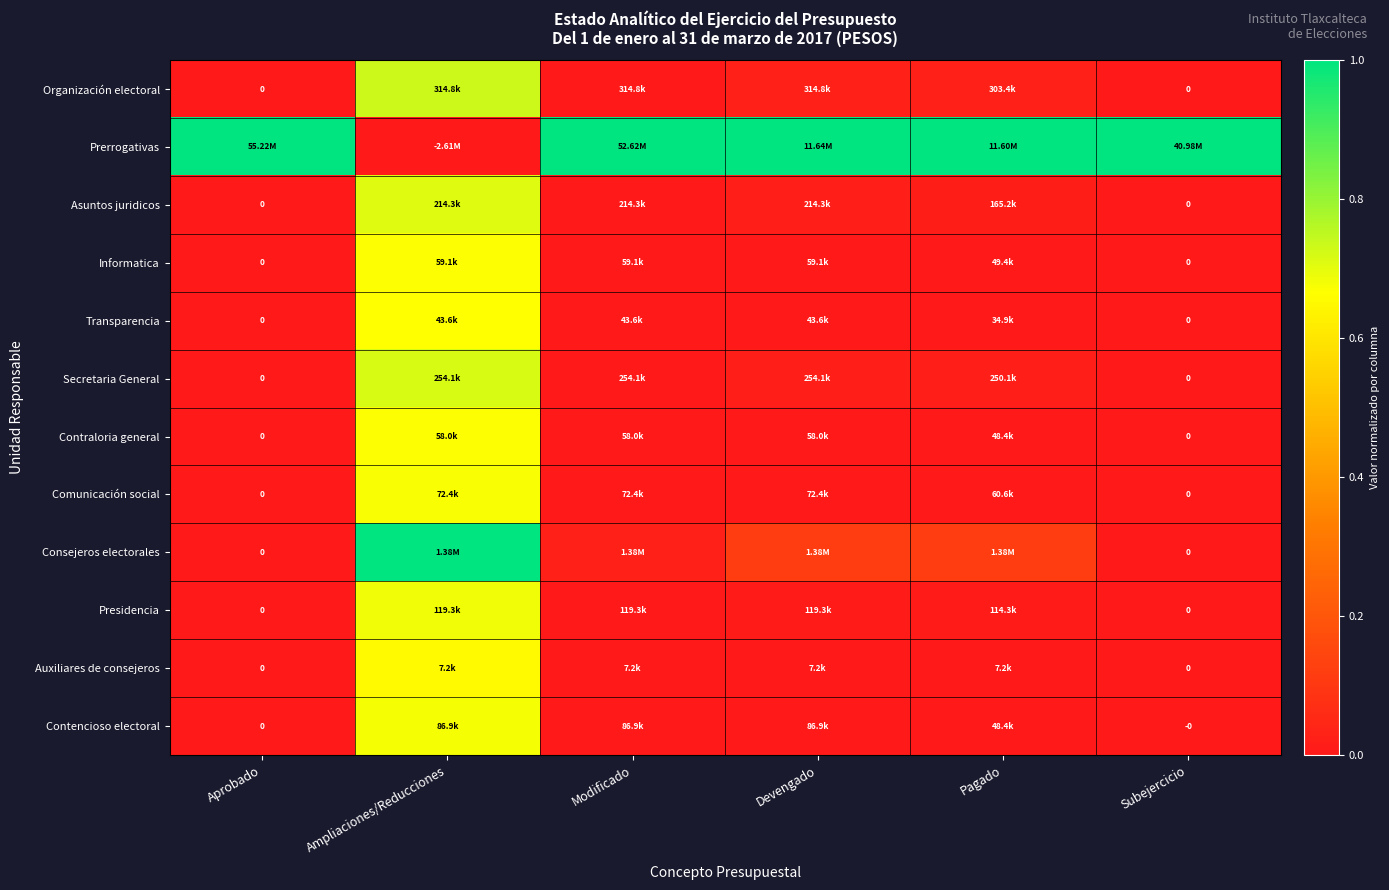

How many categories are shown in the chart?

6